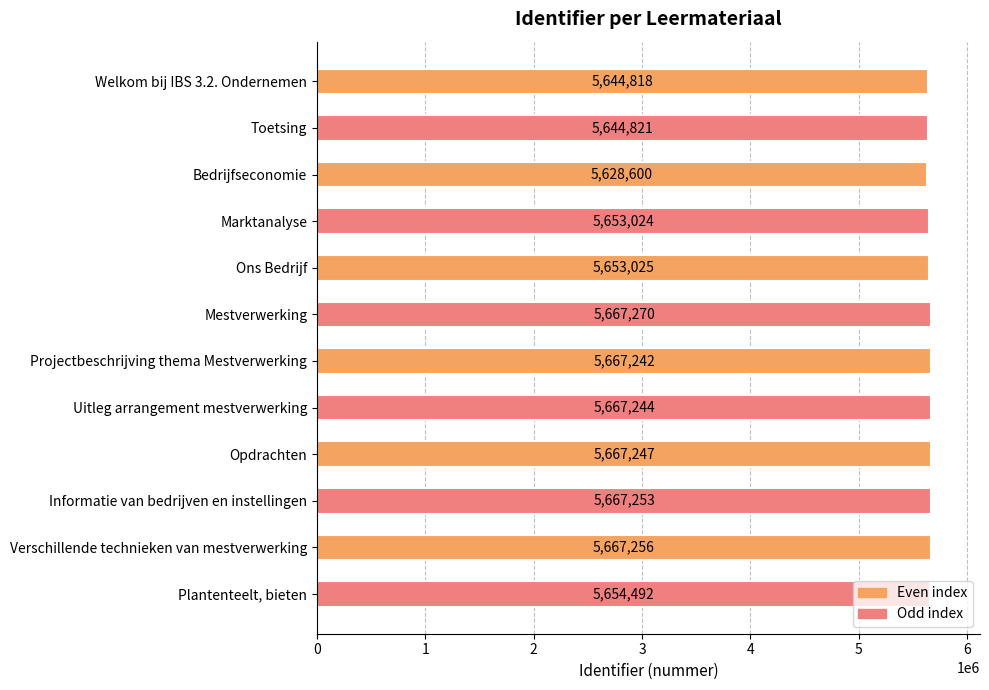

How many series are shown in this chart?

1